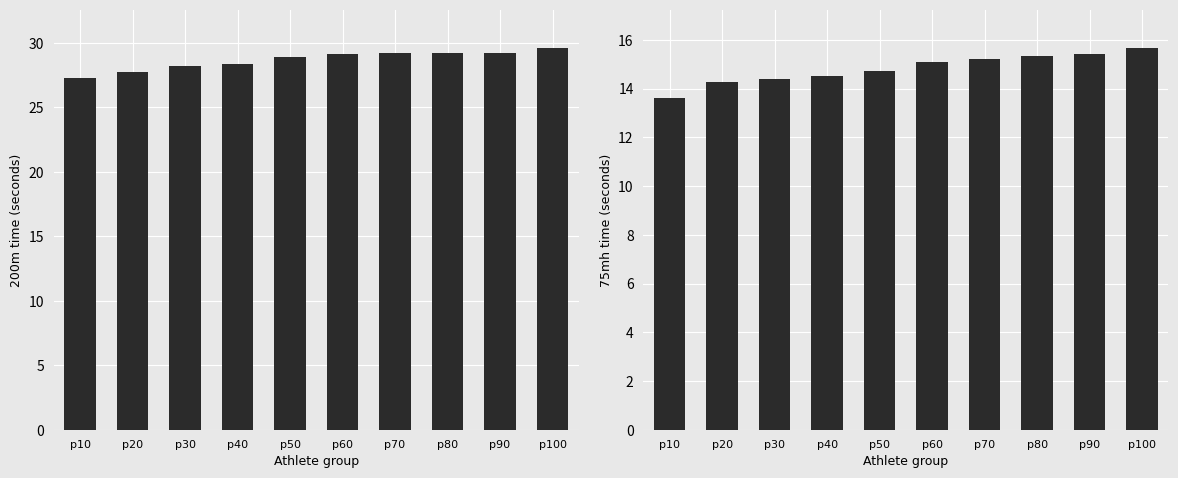

At p70, list the series in order from largest to smallest.

200m time, 75mh time